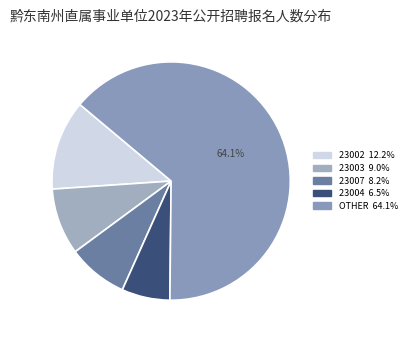

Does any single category account for the majority?

Yes